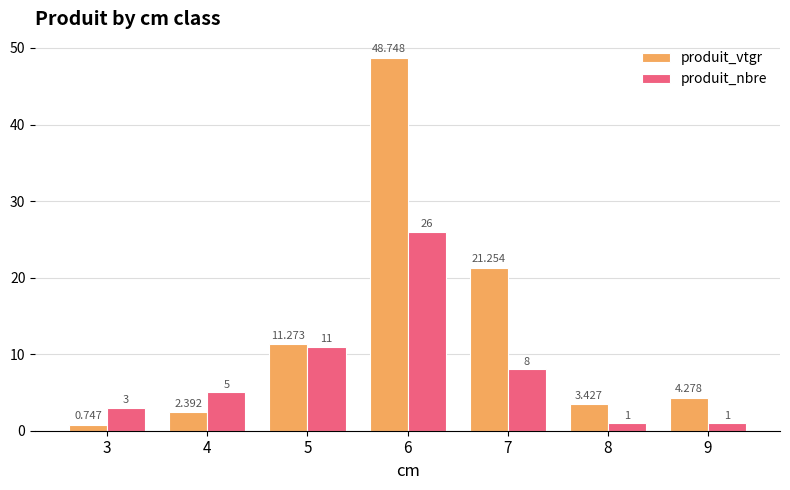

What is the total value across all series at 9?

5.3